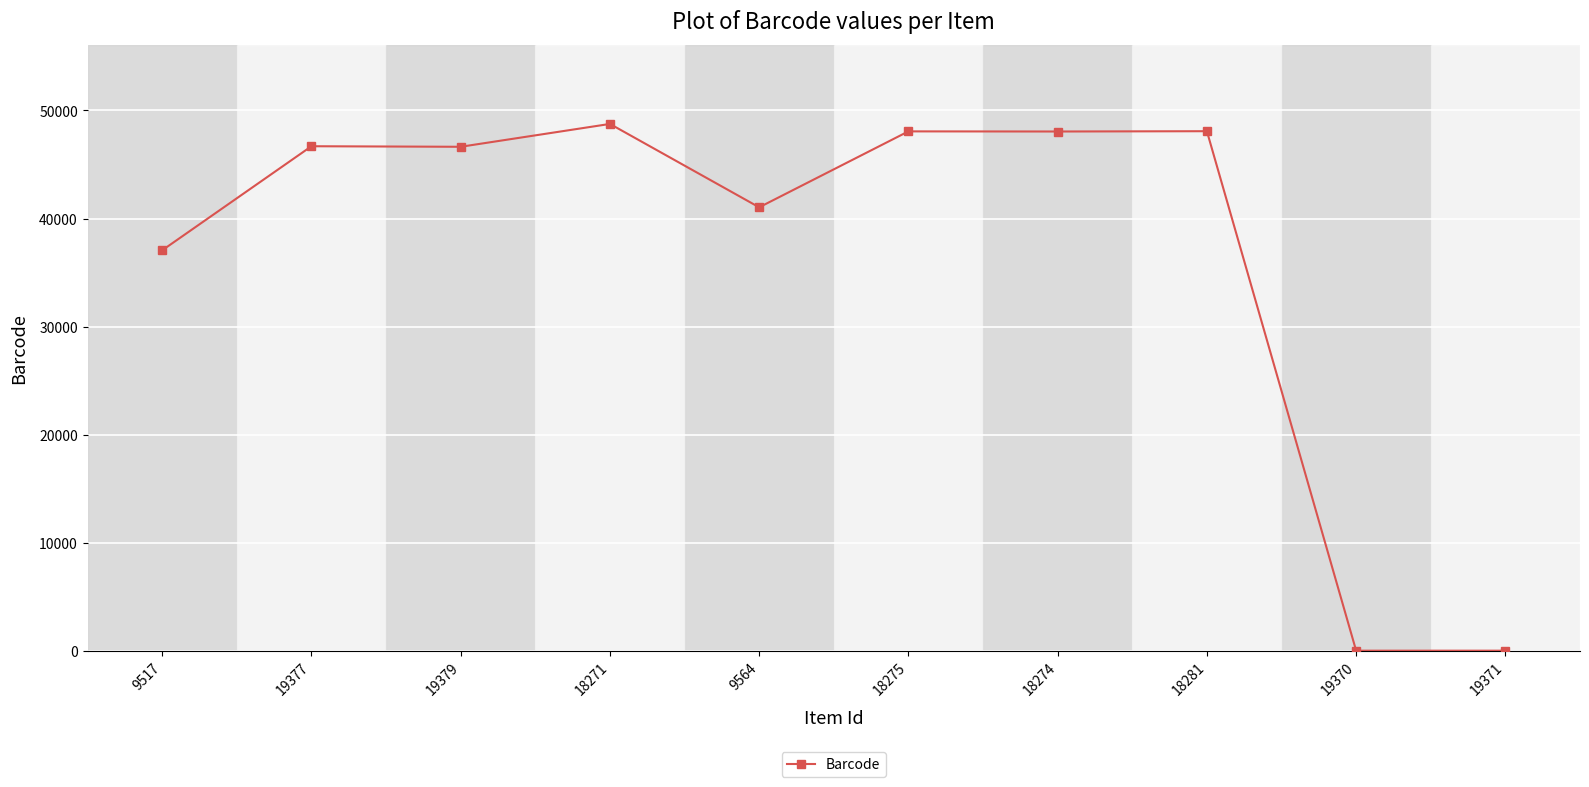

Between 19370 and 18274, which is larger?

18274